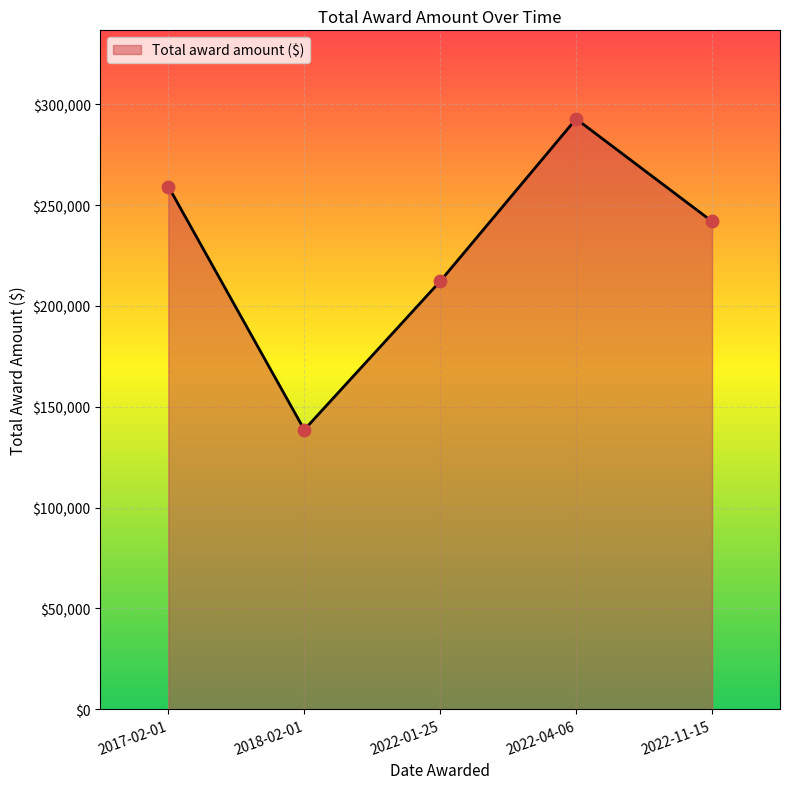

Which has a higher value, 2017-02-01 or 2018-02-01?

2017-02-01